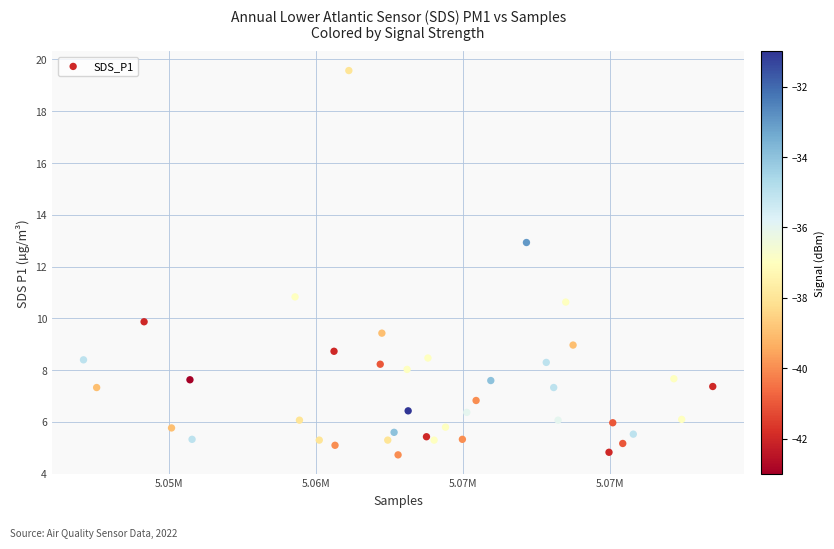

What is the range of X values (max minus min)?

21406.0